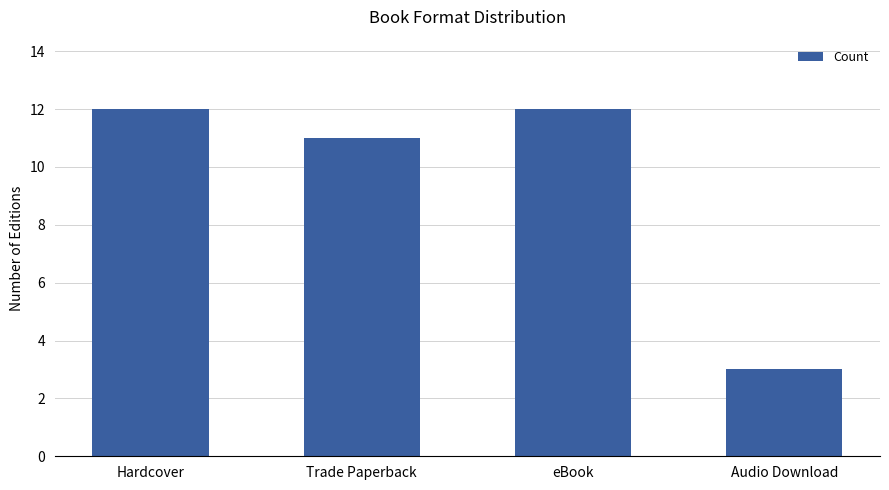

Which has a higher value, Hardcover or Trade Paperback?

Hardcover